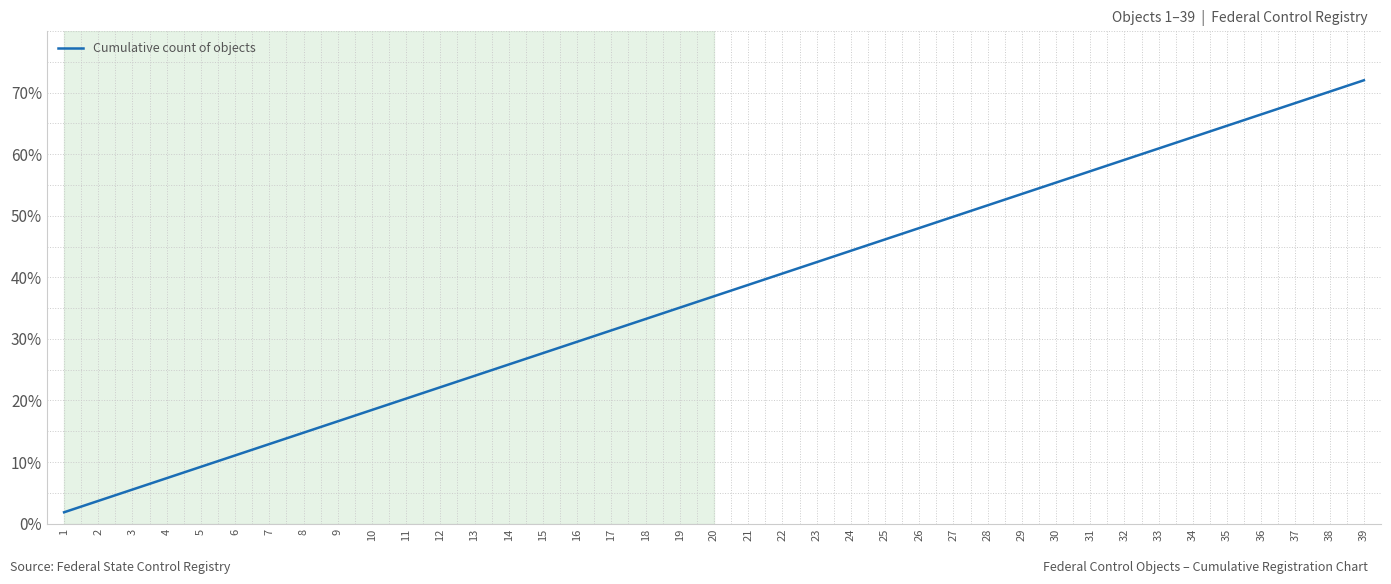

List the labels in order of value, largest first.

39, 38, 37, 36, 35, 34, 33, 32, 31, 30, 29, 28, 27, 26, 25, 24, 23, 22, 21, 20, 19, 18, 17, 16, 15, 14, 13, 12, 11, 10, 9, 8, 7, 6, 5, 4, 3, 2, 1